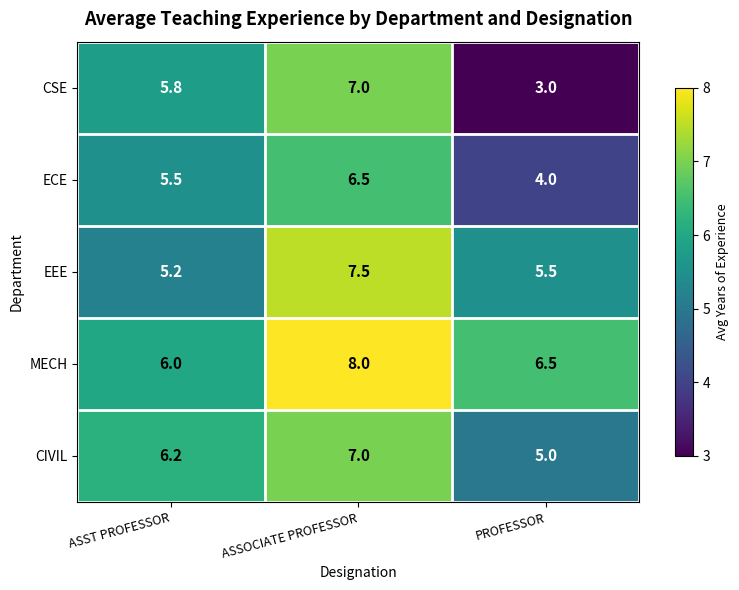

Which category has the lowest value across all series?

PROFESSOR